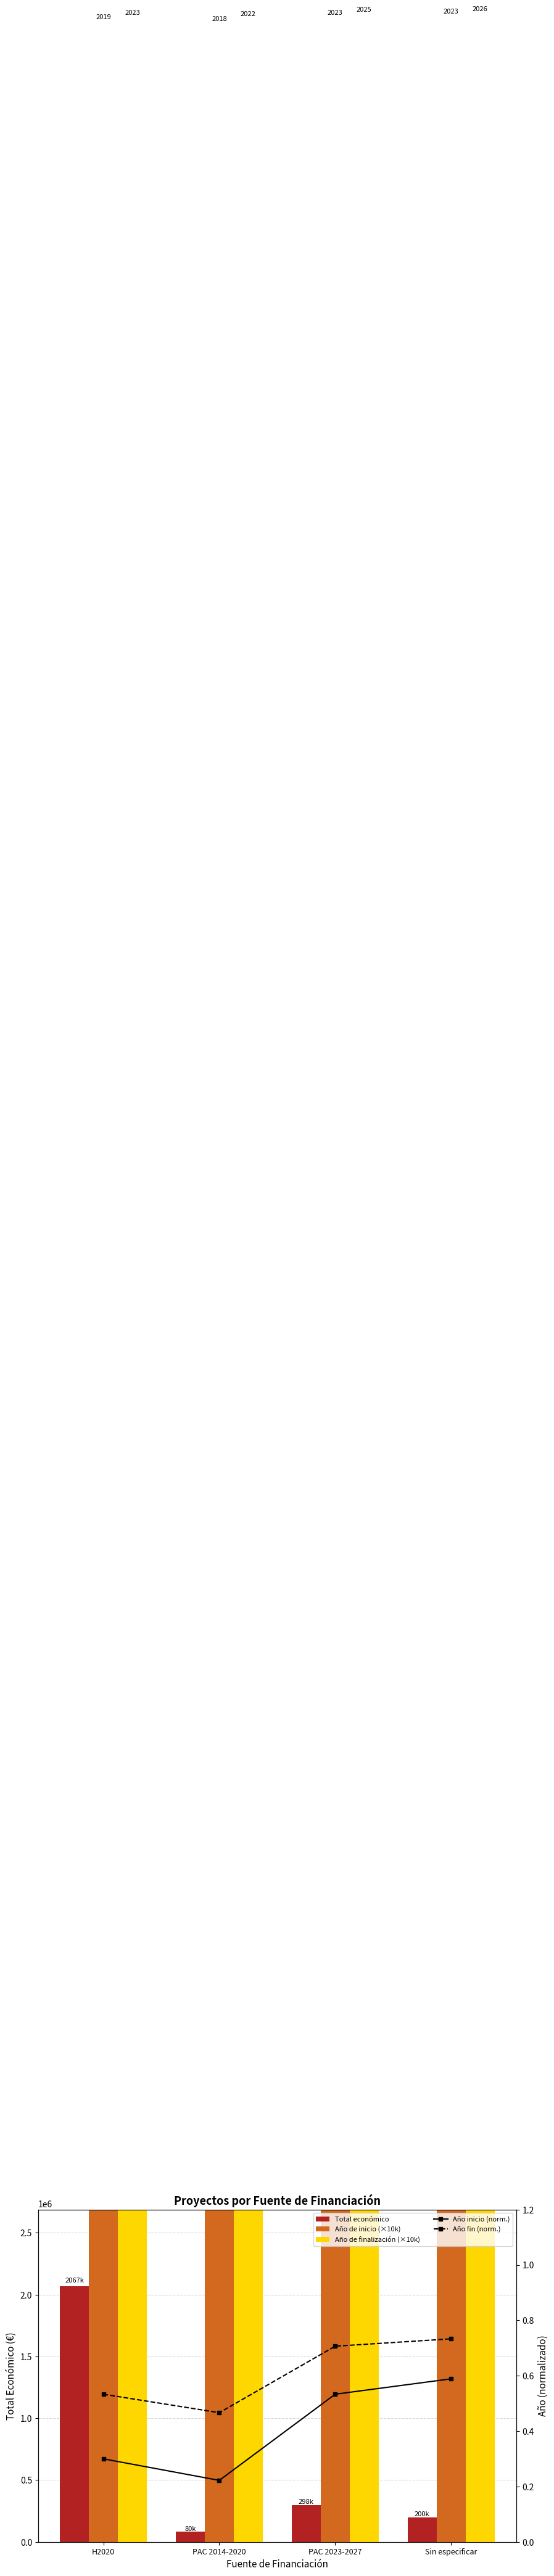

Between PAC 2014-2020 and H2020, which is larger?

H2020